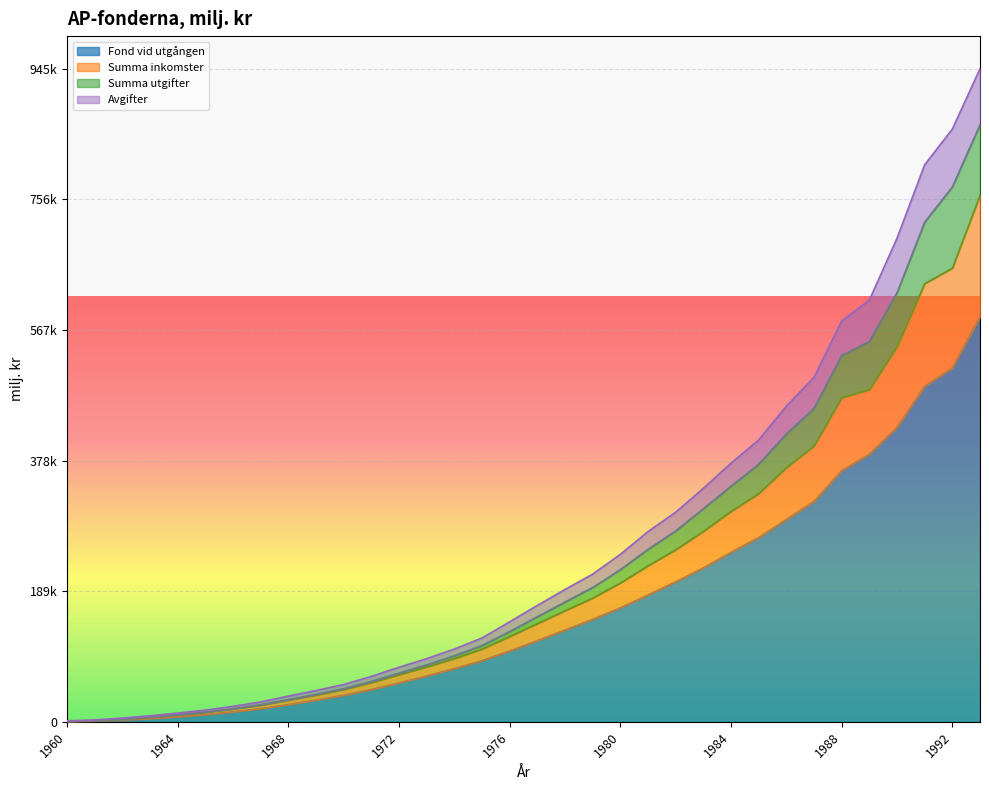

True or false: Fond vid utgången and Summa inkomster intersect in this chart.

False